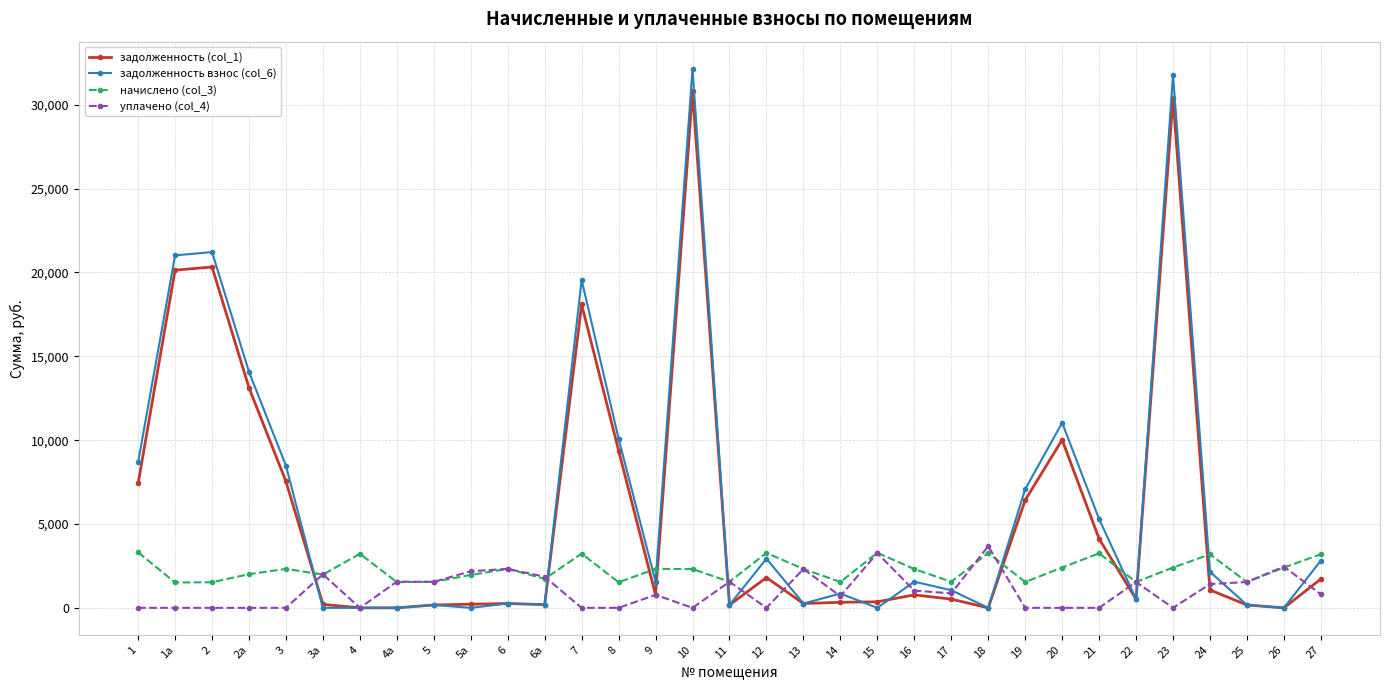

After their last crossing, which series has the higher values: задолженность (col_1) or начислено (col_3)?

начислено (col_3)